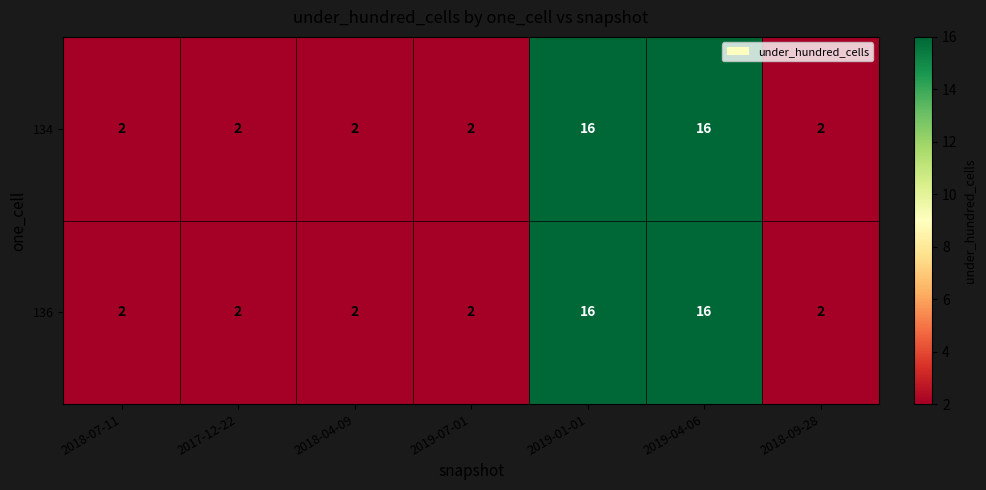

Count the 136 values in the range 2 to 16.

7